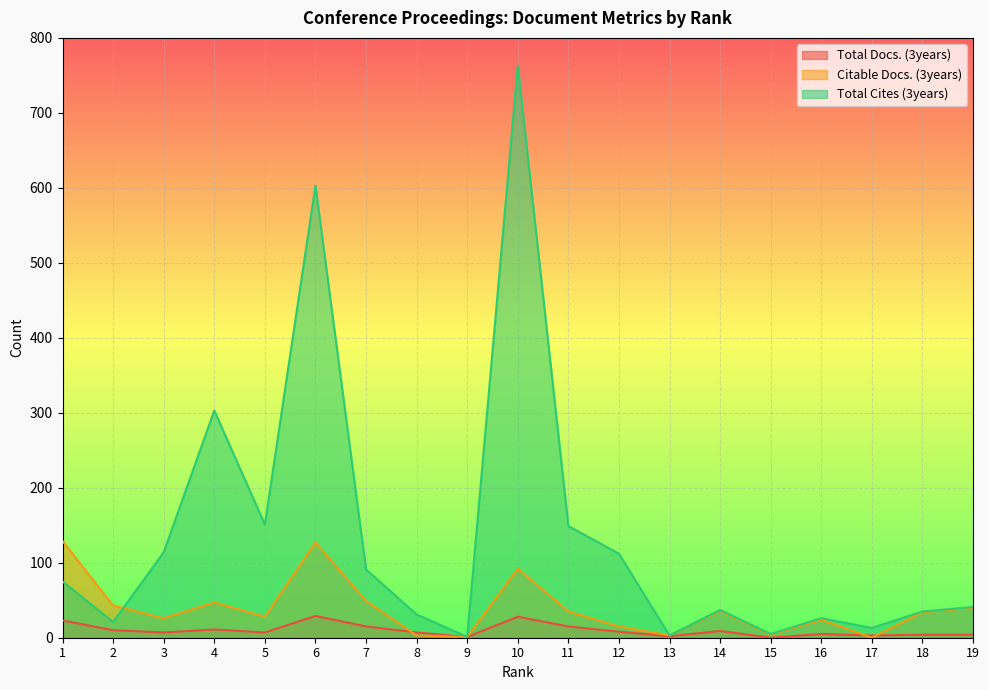

Reading right to left, transcribe all the data shown in this chart.

Total Docs. (3years): 19=4	18=4	17=3	16=5	15=0	14=9	13=2	12=8	11=15	10=28	9=1	8=7	7=15	6=29	5=7	4=11	3=7	2=10	1=23
Citable Docs. (3years): 19=40	18=34	17=0	16=24	15=4	14=36	13=3	12=15	11=35	10=92	9=1	8=3	7=49	6=127	5=28	4=47	3=26	2=43	1=129
Total Cites (3years): 19=41	18=35	17=13	16=26	15=5	14=37	13=3	12=112	11=149	10=763	9=1	8=31	7=91	6=603	5=151	4=303	3=114	2=21	1=75